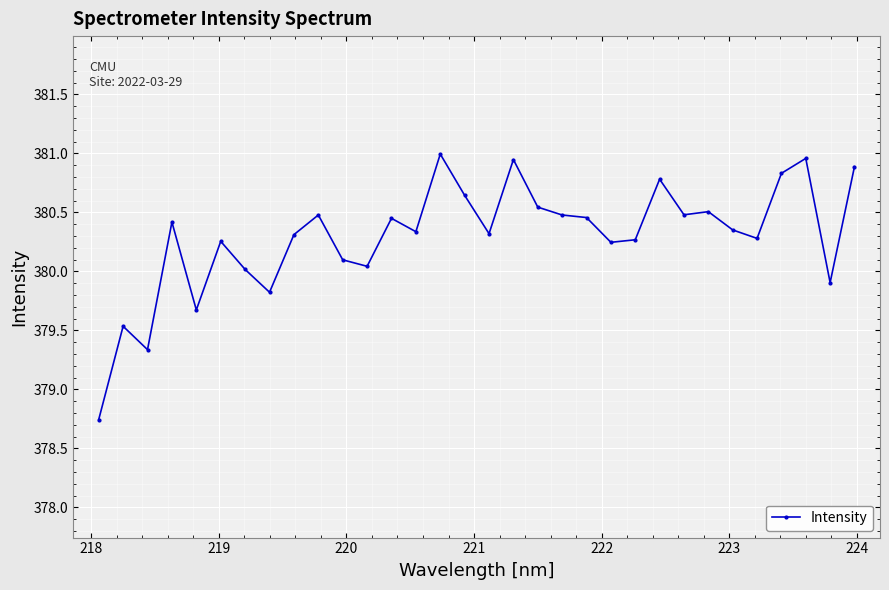

What is the sum of all values?

12169.4